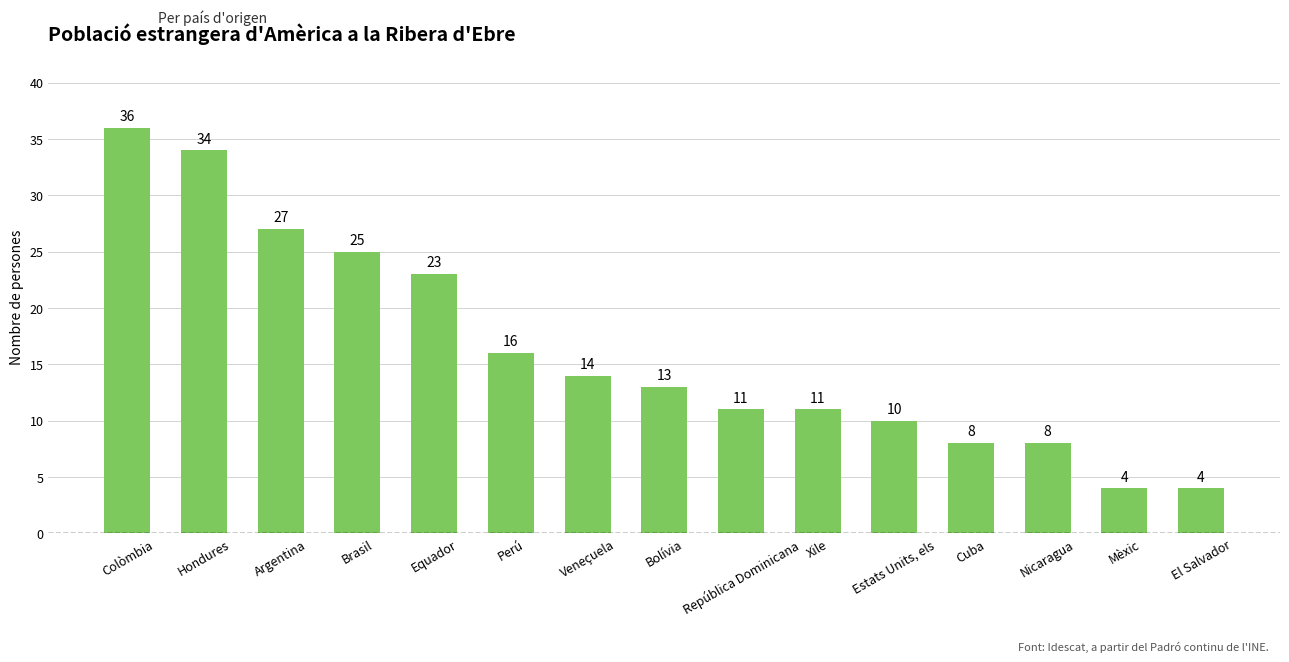

Which label corresponds to the largest value in the chart?

Colòmbia